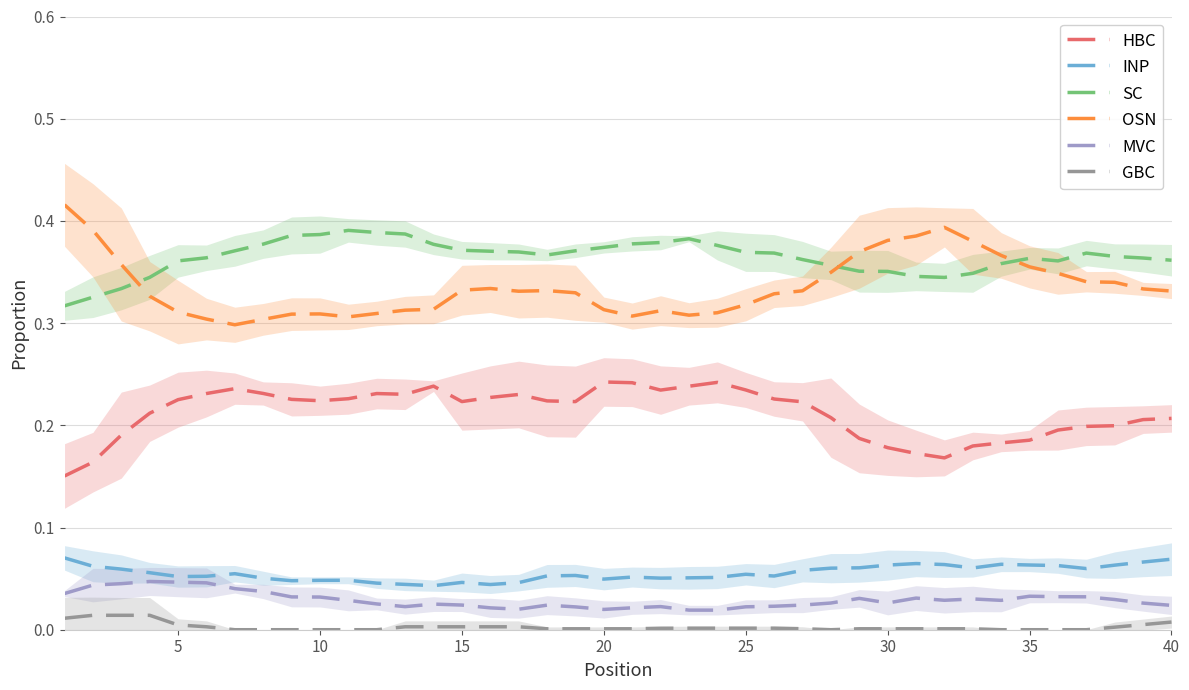

How many data points does each series have?

40